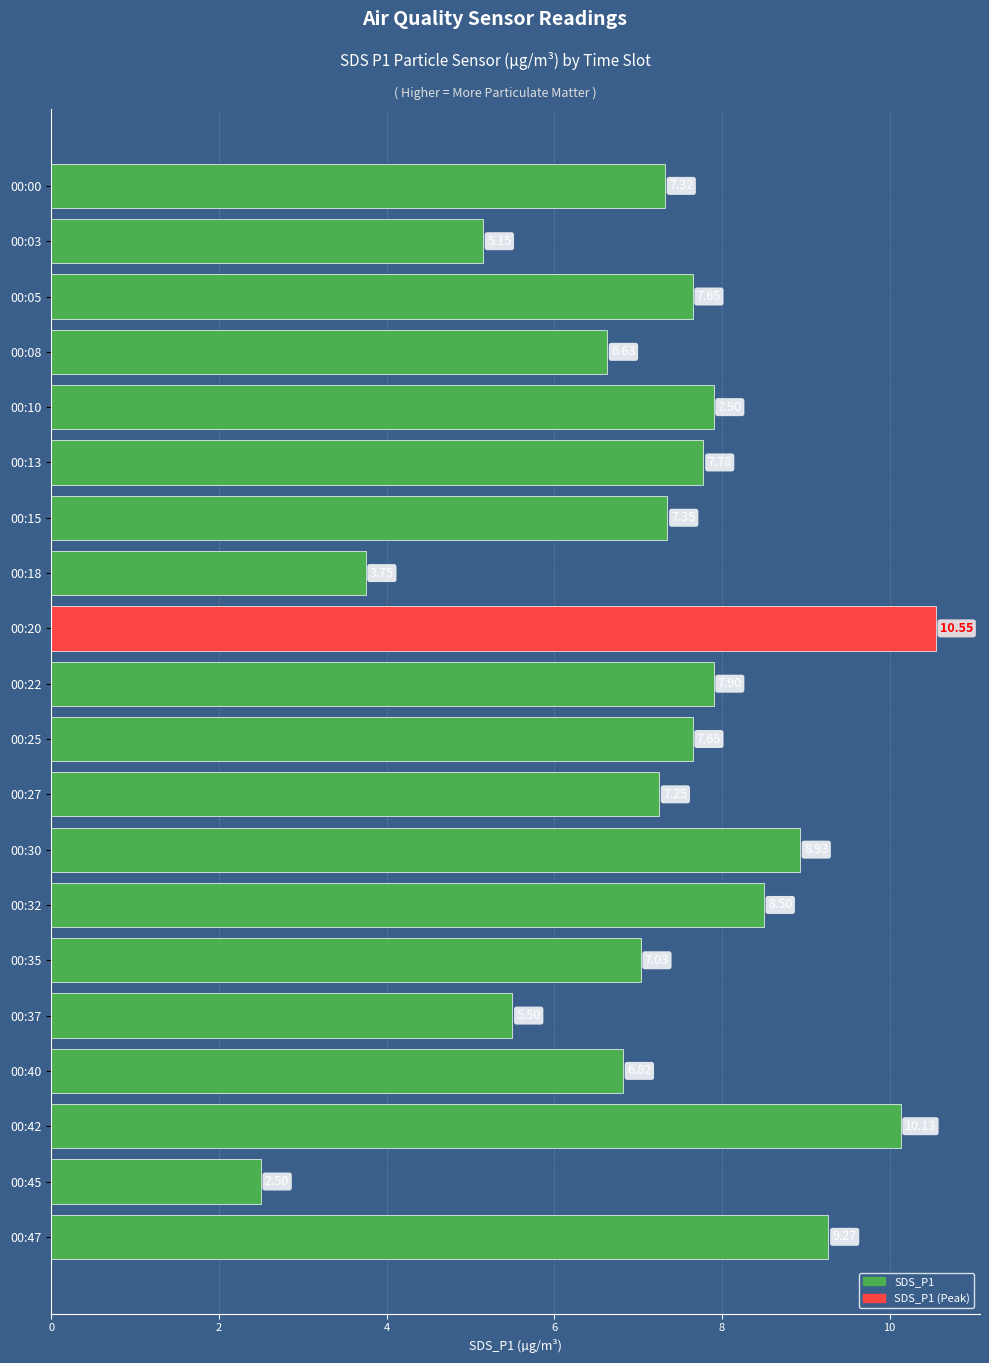

What is the difference between the maximum and second lowest values?

6.8